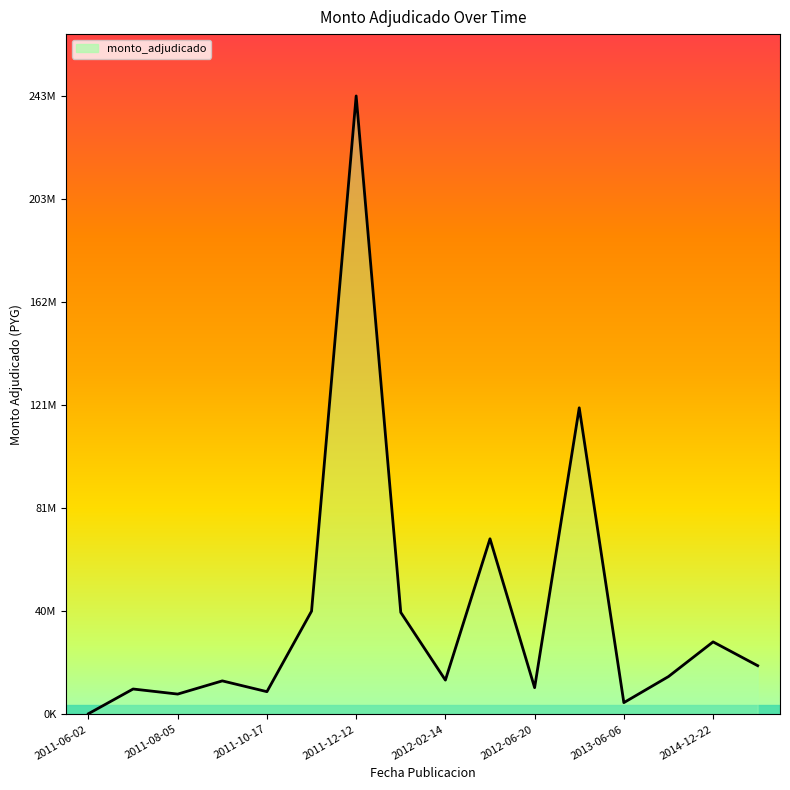

Does the chart have visible grid lines?

No